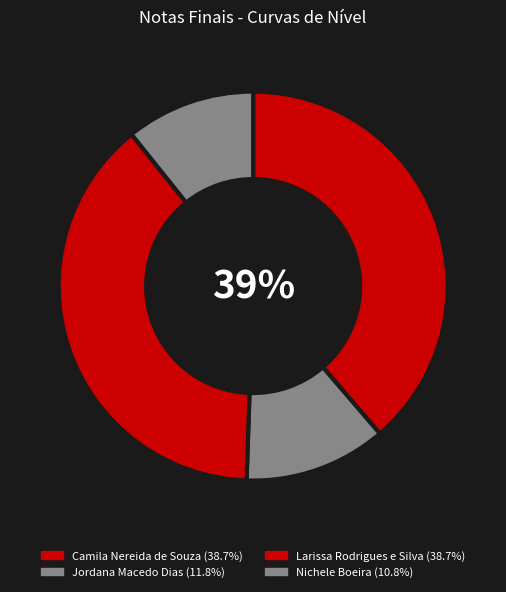

Does Jordana Macedo Dias represent more than half of the total?

No